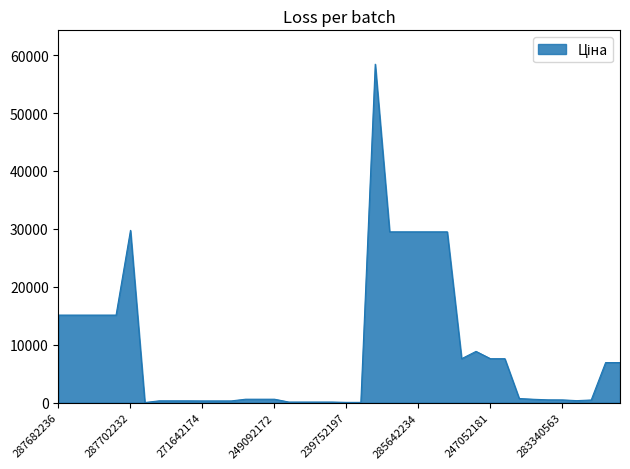

What is the maximum value shown in the chart?

58426.5